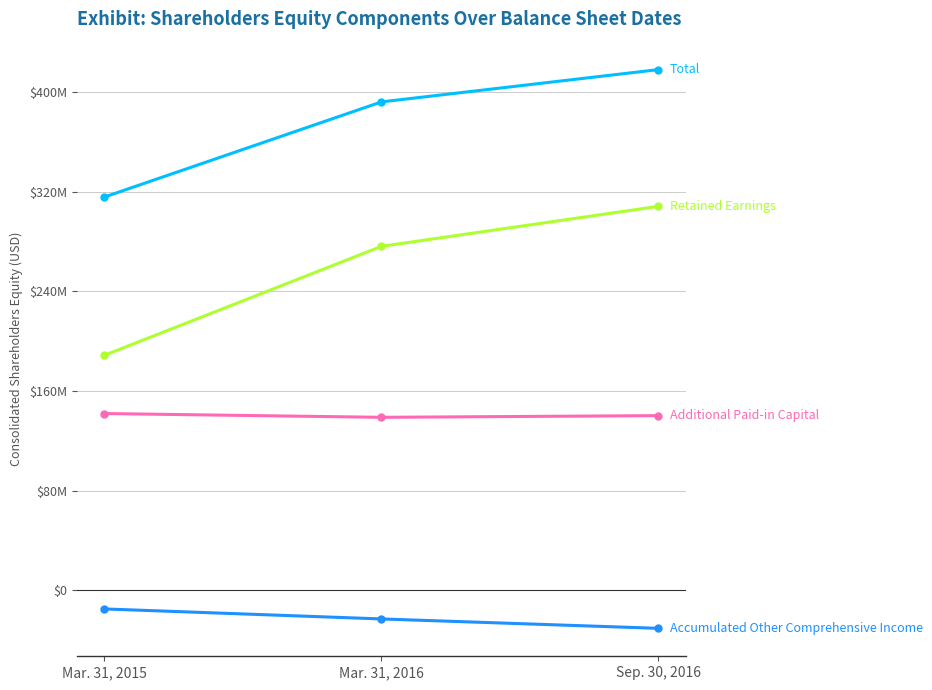

Does the chart have visible grid lines?

Yes